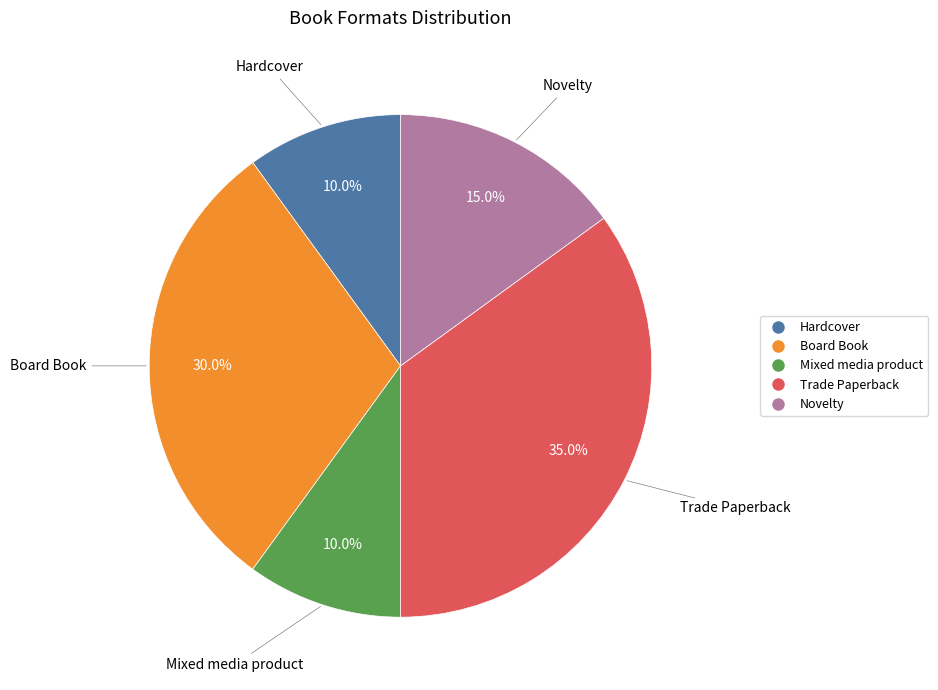

The Novelty slice represents 24% of the pie. True or false?

False